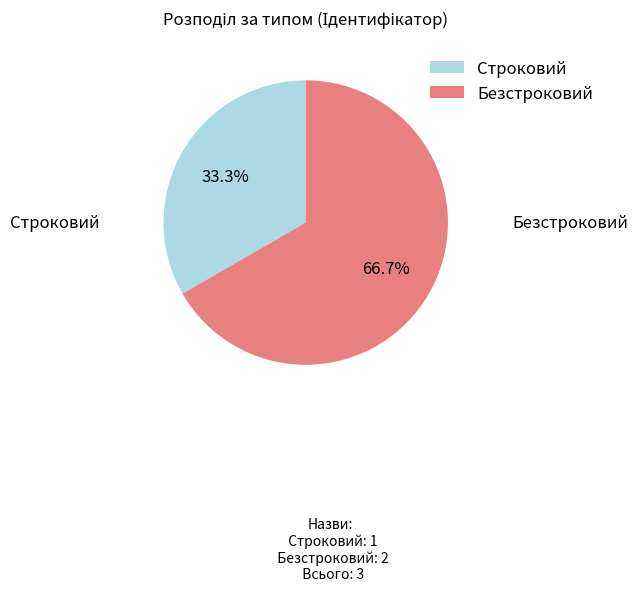

Count the number of slices in the pie.

2